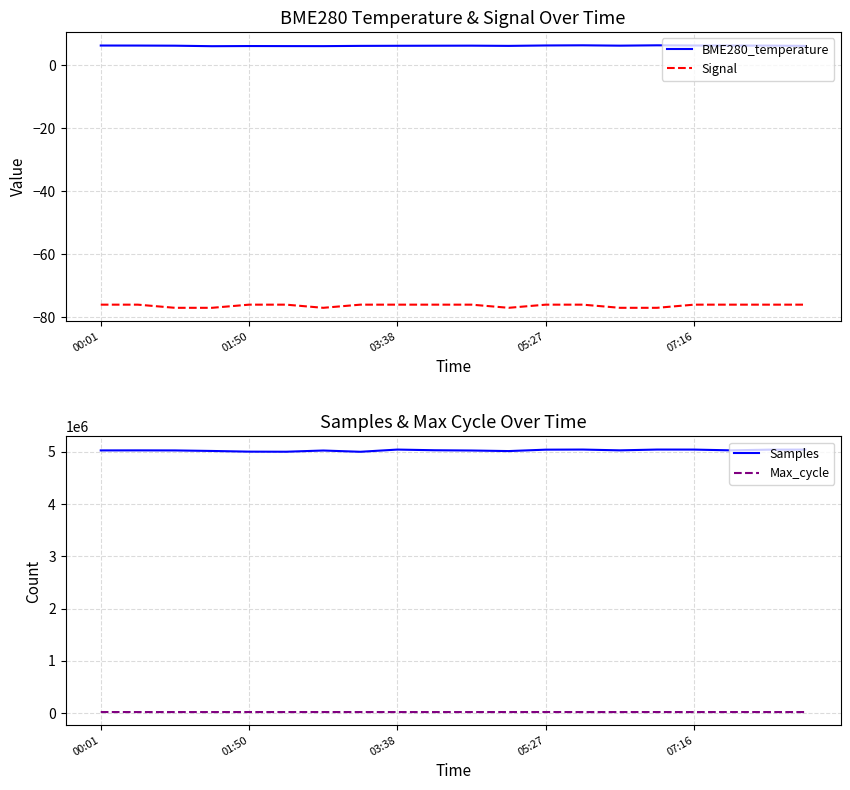

What is the sum of the Signal values at 14 and 13?

-153.0